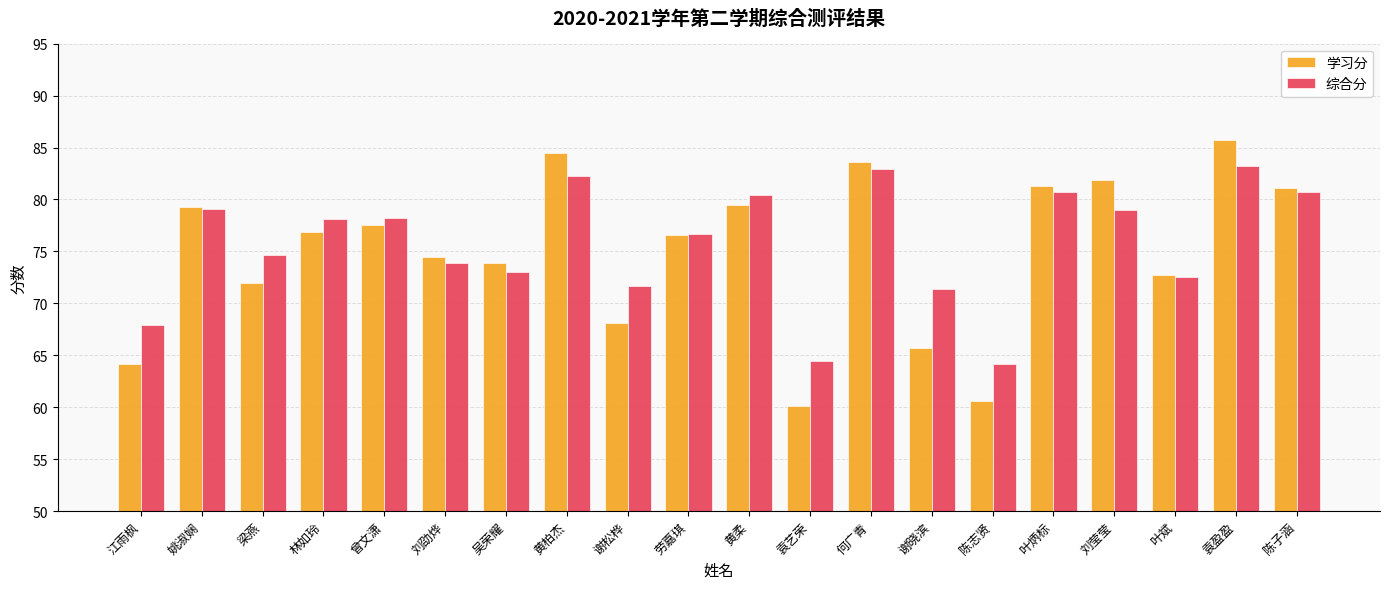

What is the sum of all 综合分 values?

1515.0